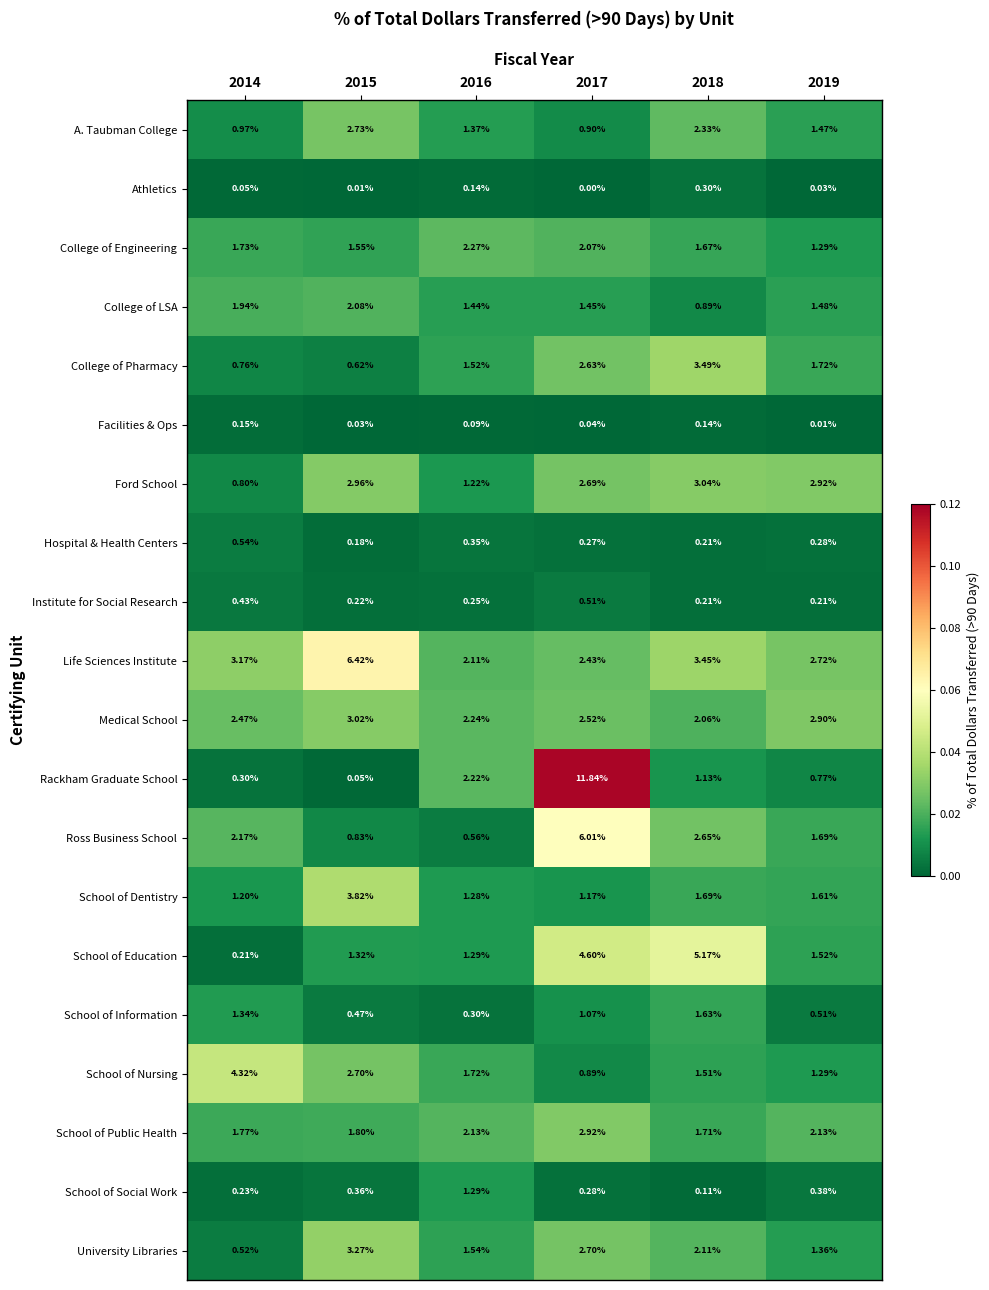

Rank the series at 2014 from highest to lowest value.

School of Nursing, Life Sciences Institute, Medical School, Ross Business School, College of LSA, School of Public Health, College of Engineering, School of Information, School of Dentistry, A. Taubman College, Ford School, College of Pharmacy, Hospital & Health Centers, University Libraries, Institute for Social Research, Rackham Graduate School, School of Social Work, School of Education, Facilities & Ops, Athletics